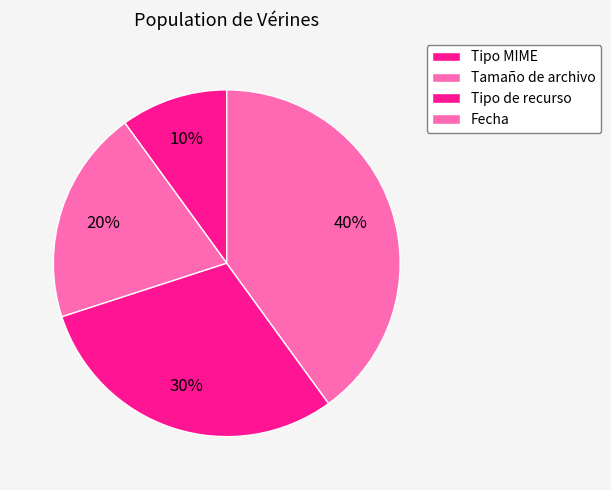

How many slices are in this pie chart?

4